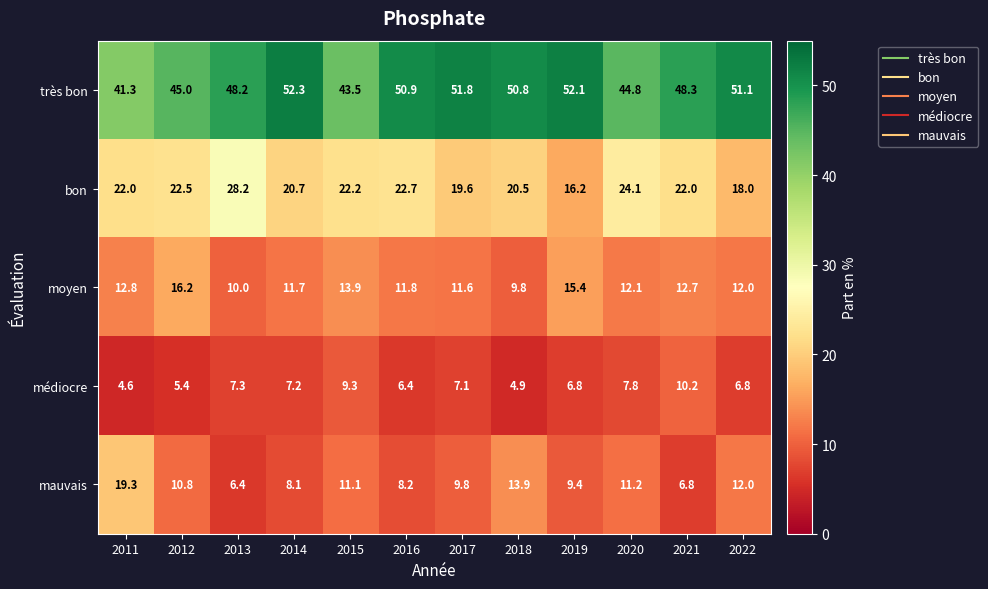

List the series in order of their peak value, lowest first.

médiocre, moyen, mauvais, bon, très bon